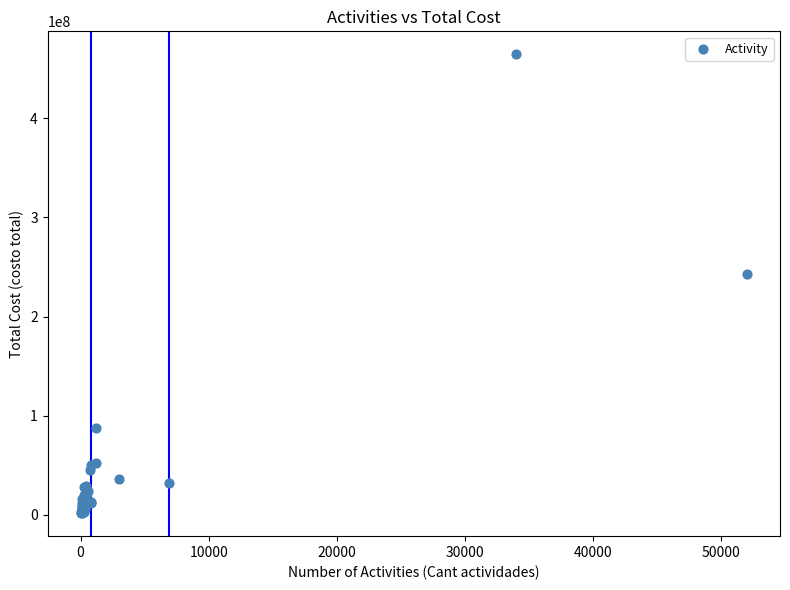

What Y value in the scatter plot is closest to 233148248?

243069143.2